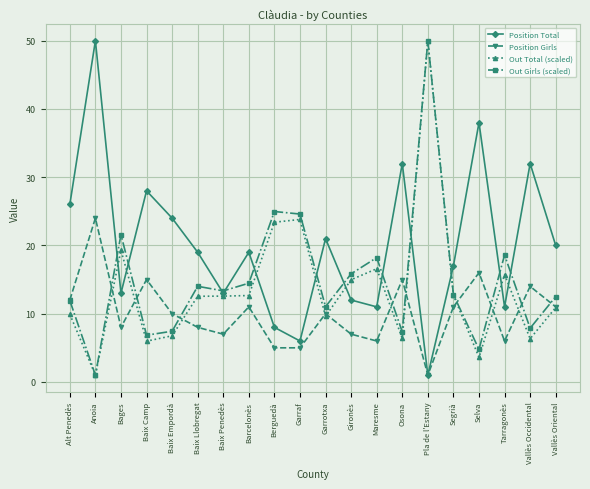

What is the label of the 6th point from the right?

Pla de l'Estany